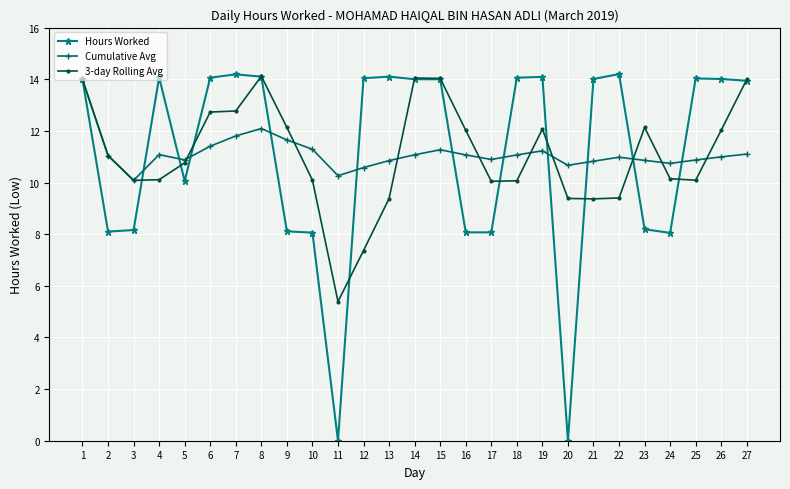

At how many categories does at least one series exceed 1?

27